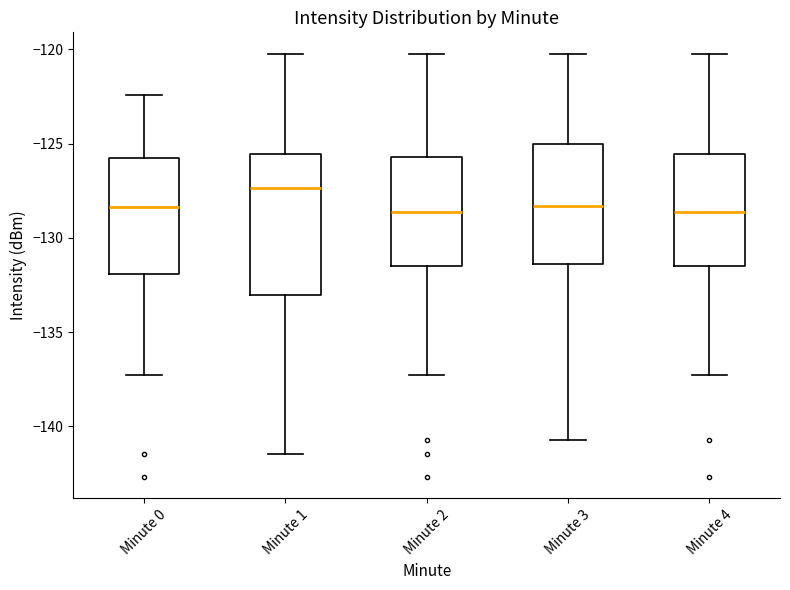

Which box's median line is the highest?

Minute 1